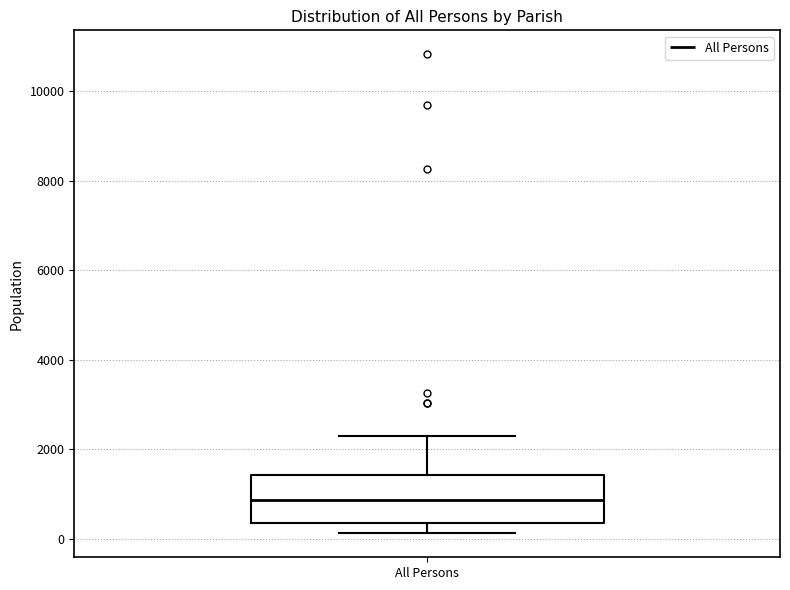

Transcribe this box plot: give where the median line is, the range the box spans, and where the two whiskers end, as read against the y-axis. The values are not printed on the chart, so give them approximately, as read against the axis.

median 800, box 400 to 1400, whiskers 200 to 2200